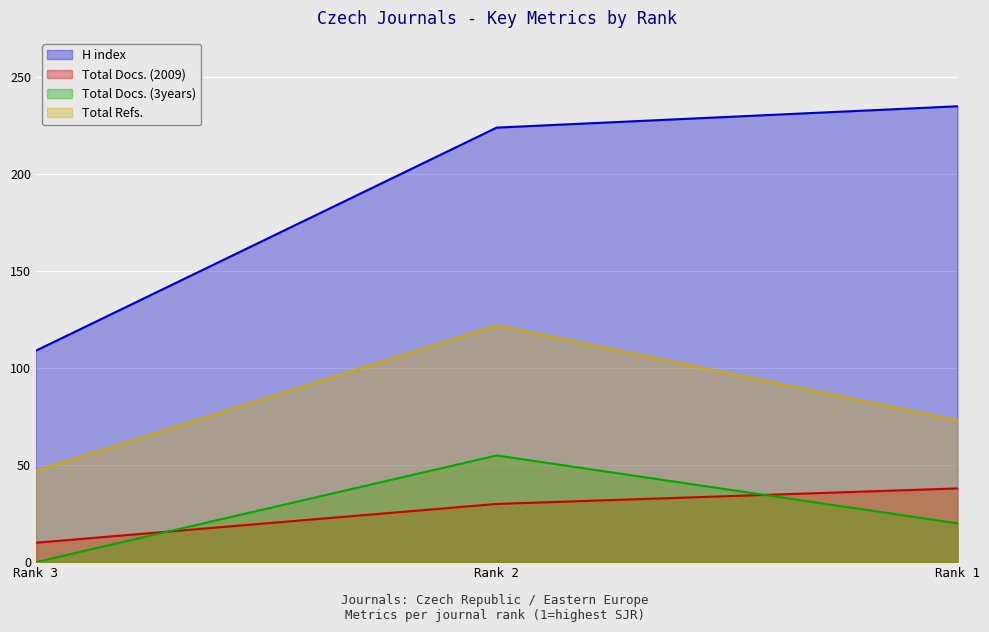

Reading left to right, list all the values displayed in this chart.

H index: Rank 3=109	Rank 2=224	Rank 1=235
Total Docs. (2009): Rank 3=10	Rank 2=30	Rank 1=38
Total Docs. (3years): Rank 3=0	Rank 2=55	Rank 1=20
Total Refs.: Rank 3=47	Rank 2=122	Rank 1=73